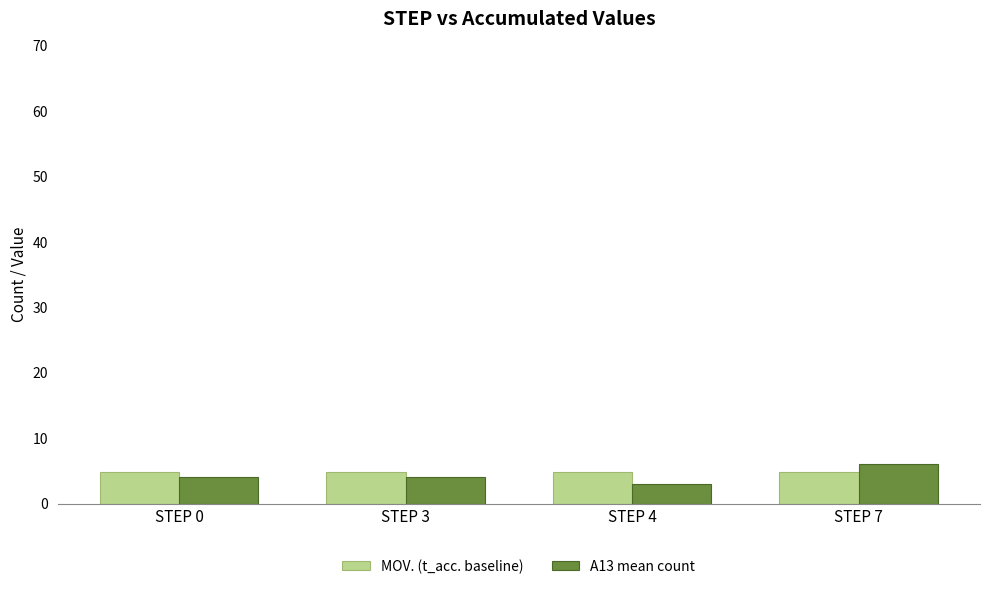

The A13 mean count series shows 6.0 at STEP 7. True or false?

True